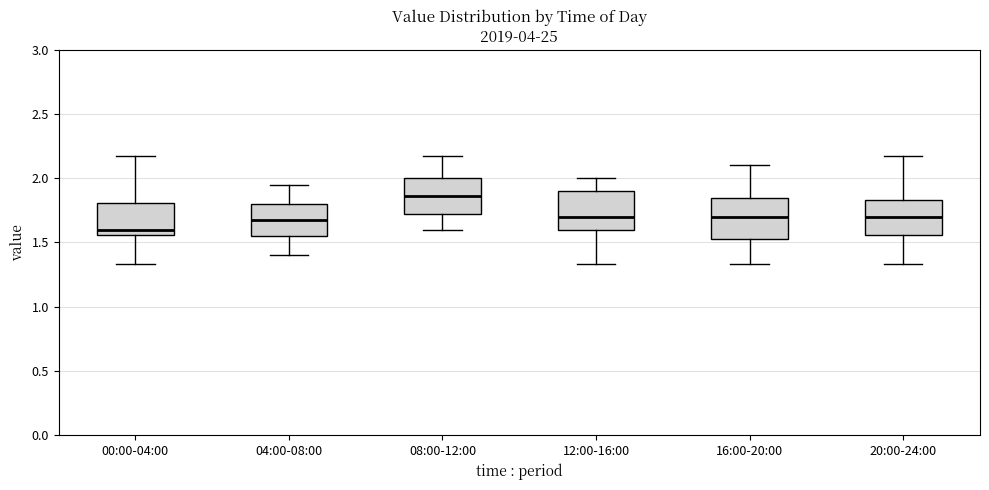

Where is the lower edge of the box for 12:00-16:00 on the y-axis? The values are not printed on the chart, so give them approximately, as read against the axis.

1.60